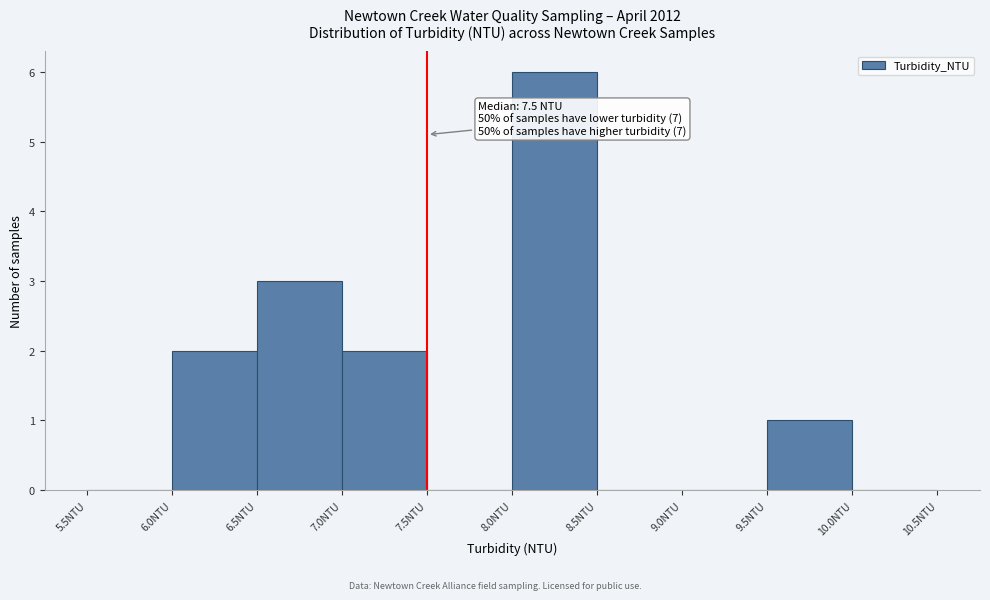

Over which range of the x-axis is the bar tallest?

8.0 to 8.5